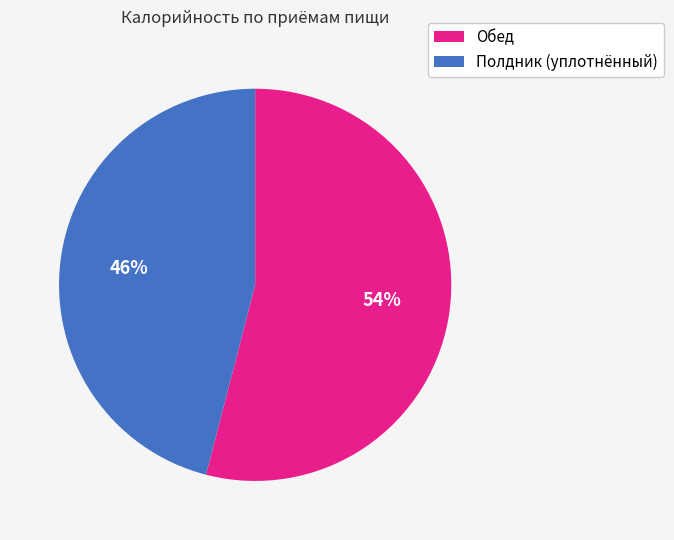

Is there a majority slice in this chart?

Yes